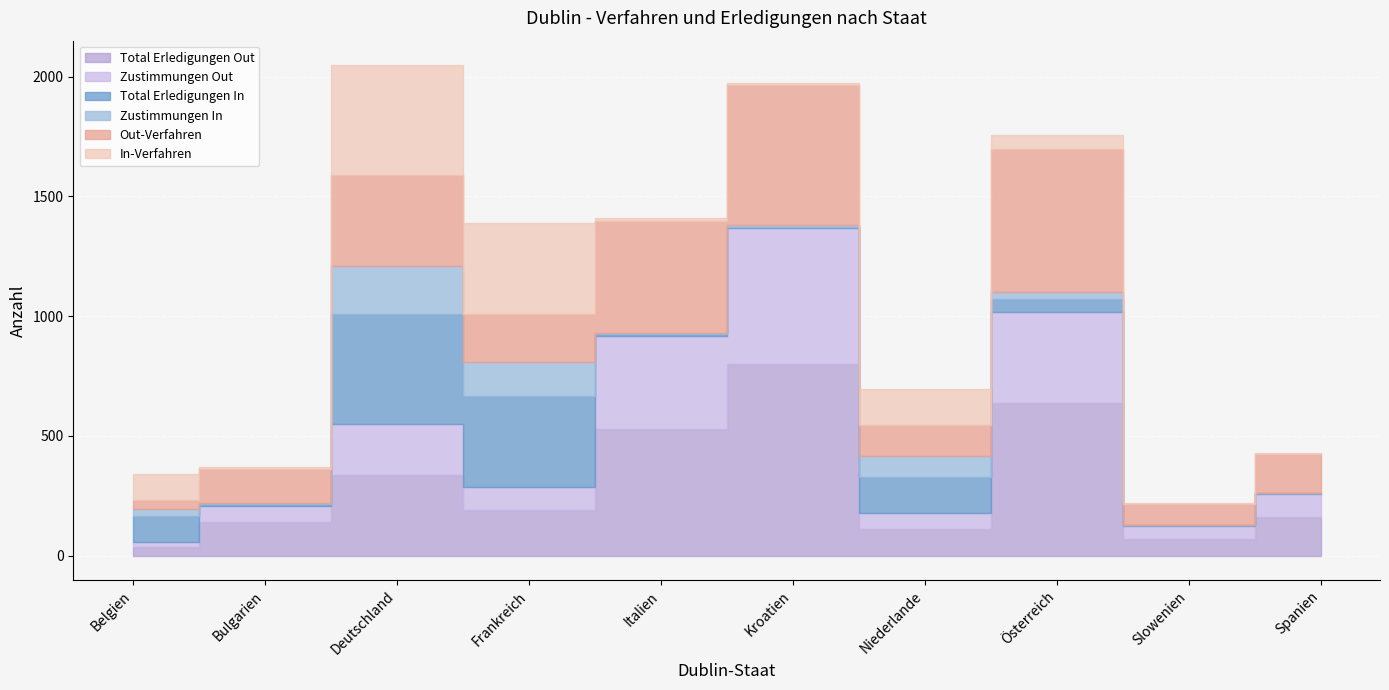

Is it true that Total Erledigungen Out equals 336 at Deutschland?

True